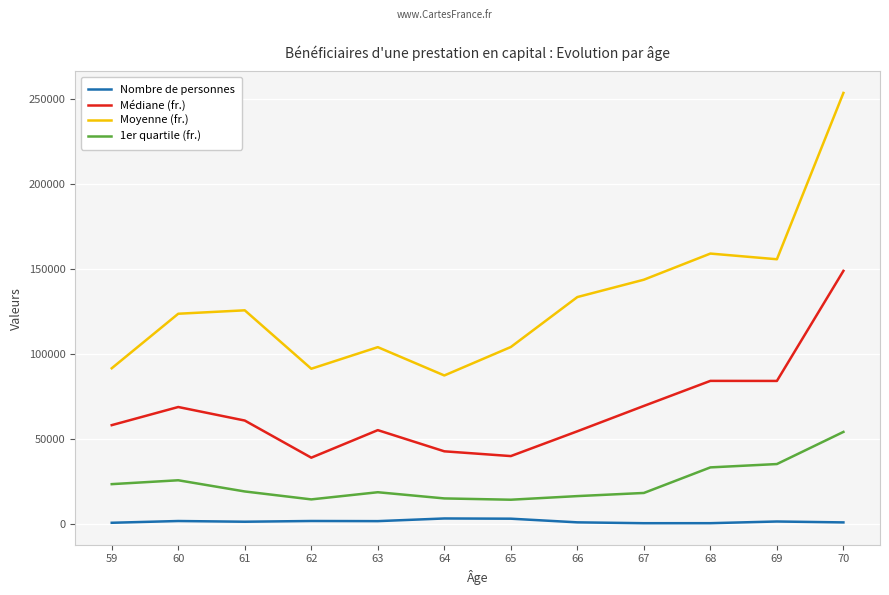

Rank the series at 69 from highest to lowest value.

Moyenne (fr.), Médiane (fr.), 1er quartile (fr.), Nombre de personnes